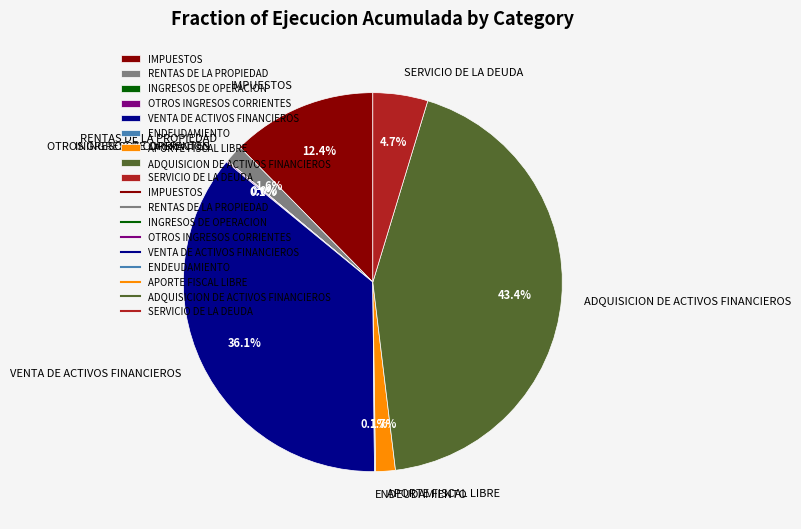

What is the largest slice in the pie chart?

ADQUISICION DE ACTIVOS FINANCIEROS